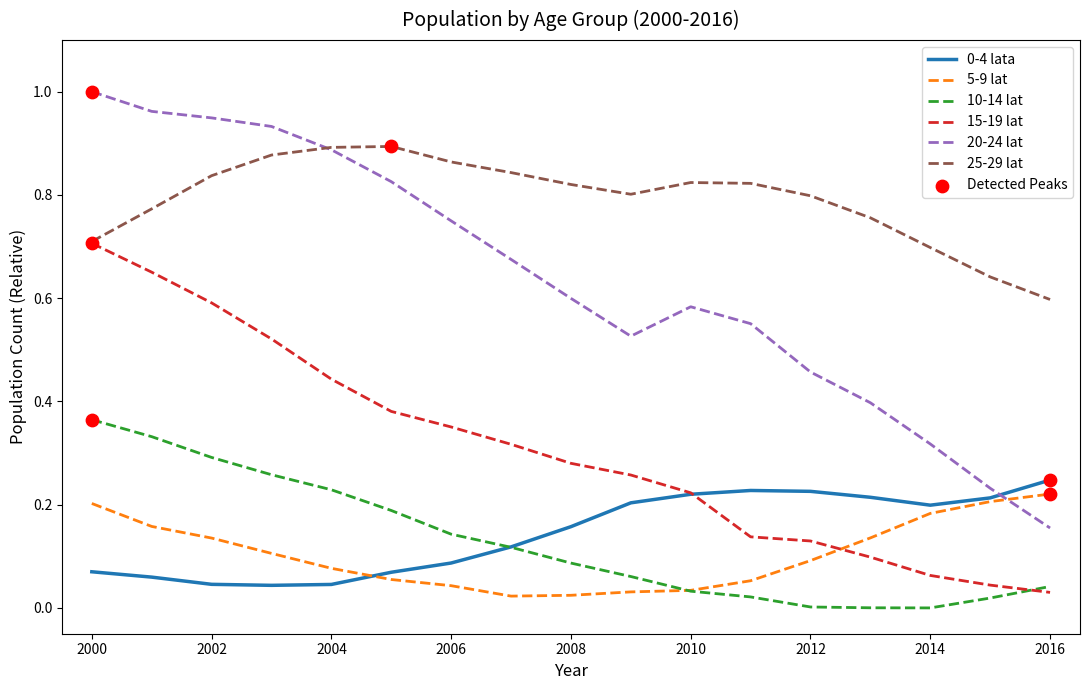

Which series has the largest total across all categories?

25-29 lat